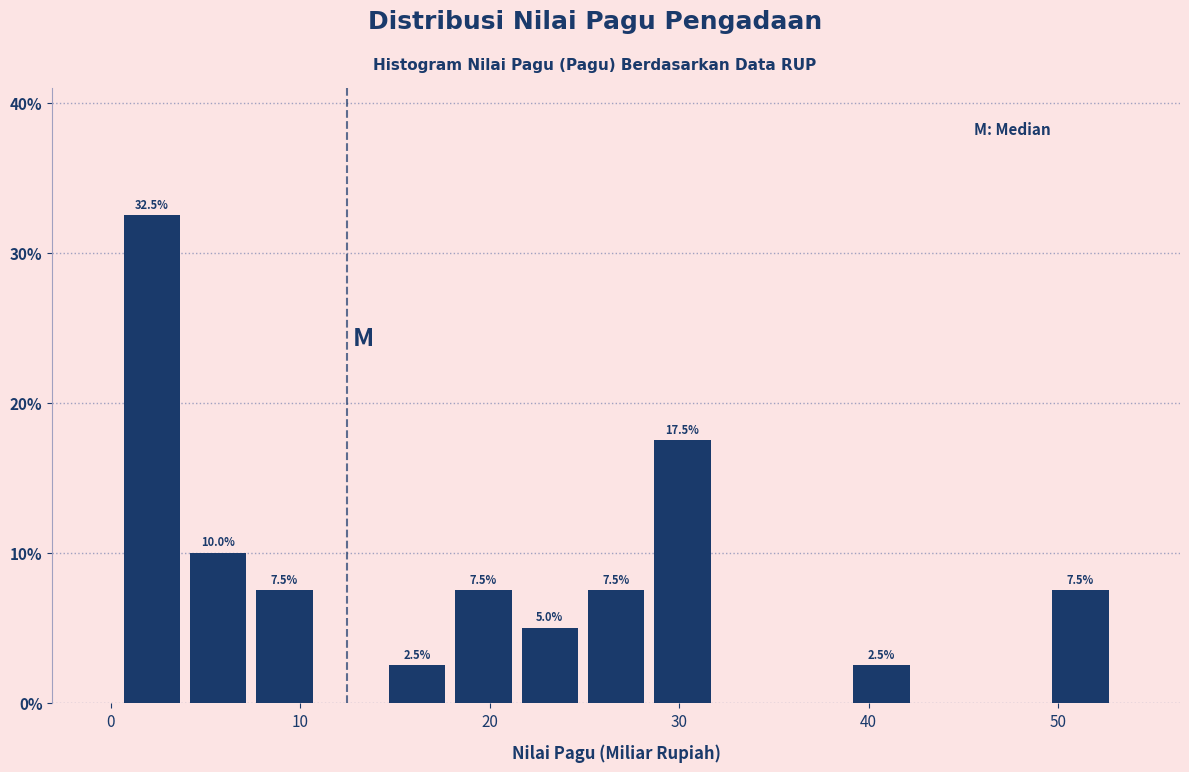

Read against the x-axis, roughly where is the centre of the tallest bar?

2